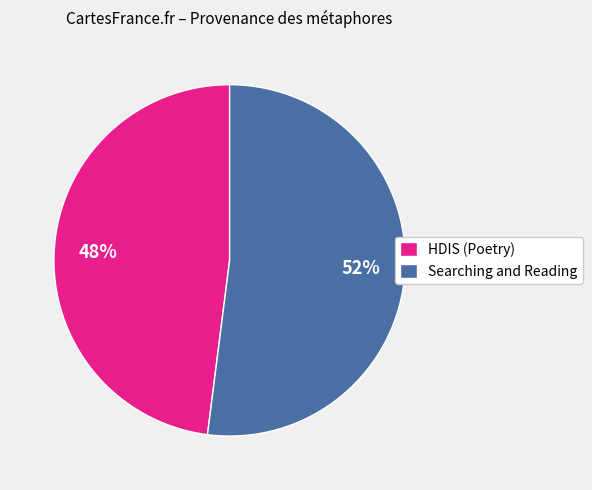

Is it true that Searching and Reading is 52% of the pie?

True